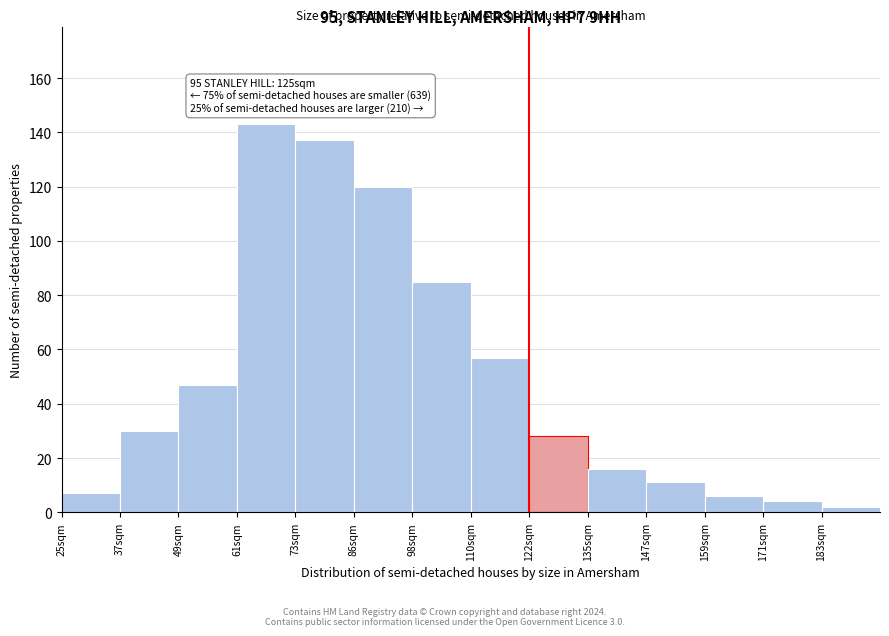

Reading right to left, what are all the values shown in this chart?

183sqm=2	171sqm=4	159sqm=6	147sqm=11	135sqm=16	122sqm=28	110sqm=57	98sqm=85	86sqm=120	73sqm=137	61sqm=143	49sqm=47	37sqm=30	25sqm=7